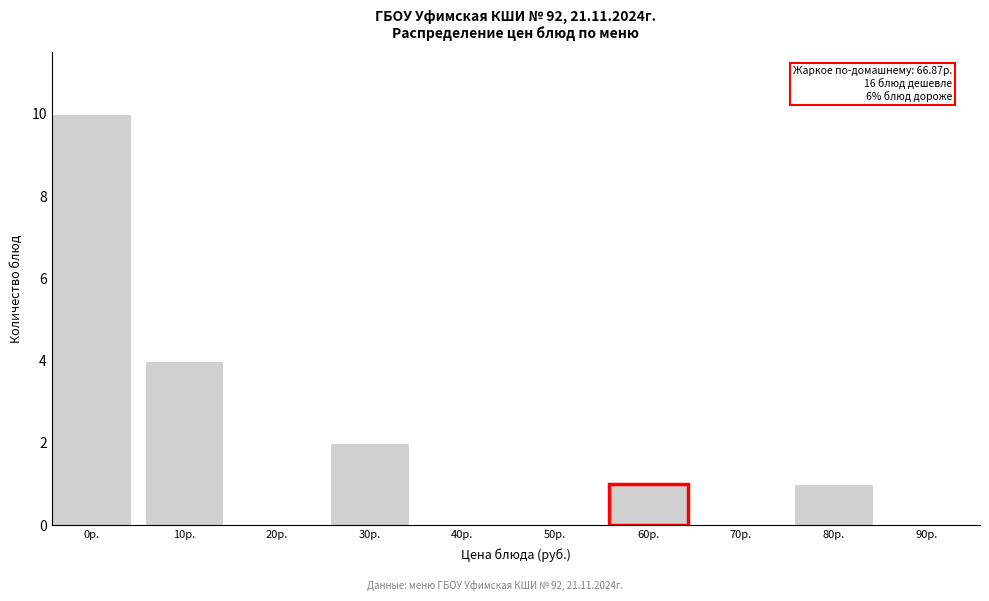

Reading left to right, list all the values displayed in this chart.

0р.=10	10р.=4	20р.=0	30р.=2	40р.=0	50р.=0	60р.=1	70р.=0	80р.=1	90р.=0